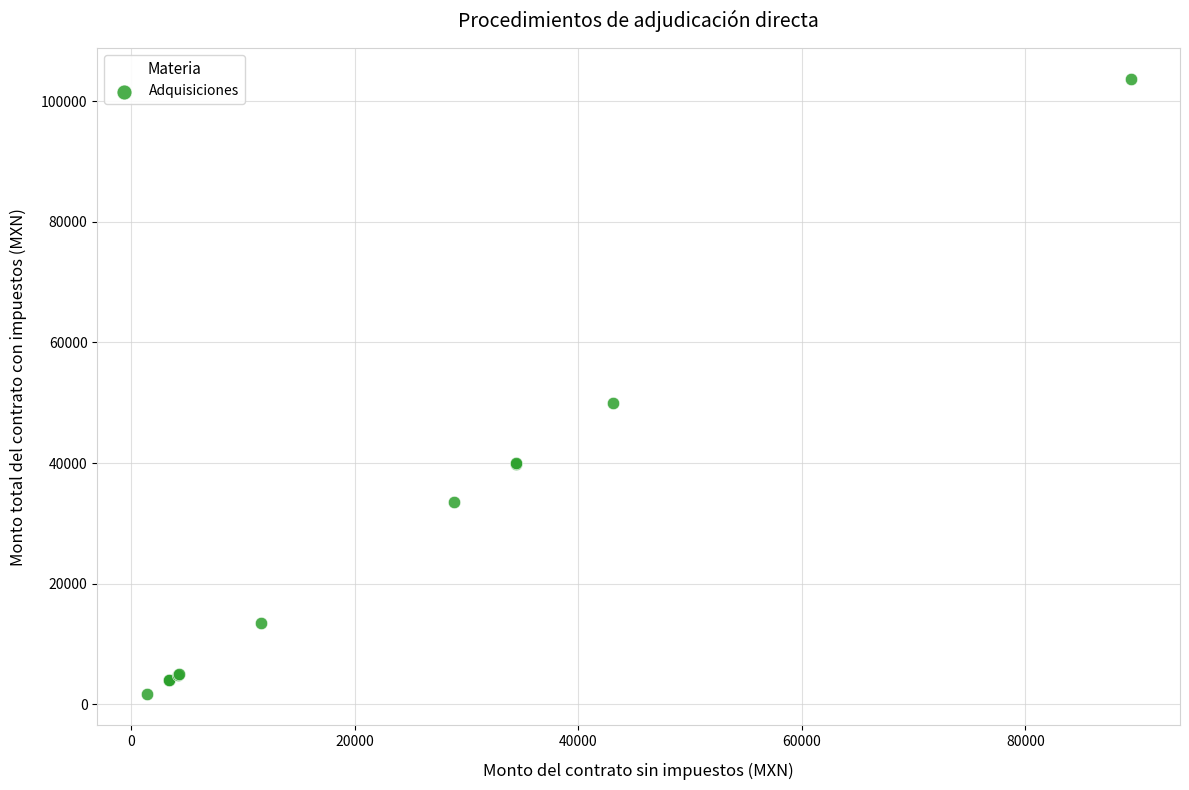

What Y value in the scatter plot is closest to 52674?

50000.0